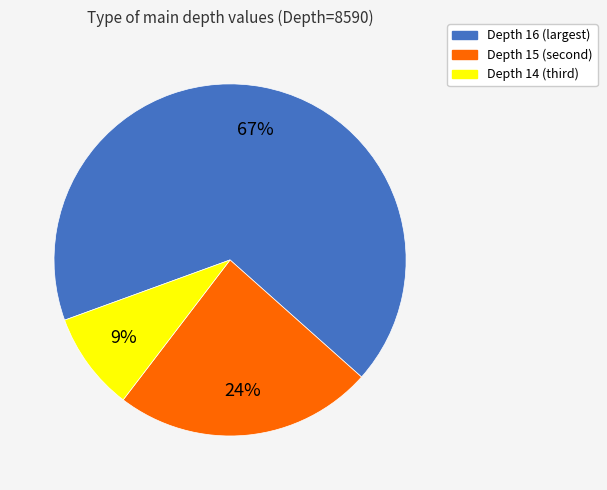

How many slices are in this pie chart?

3